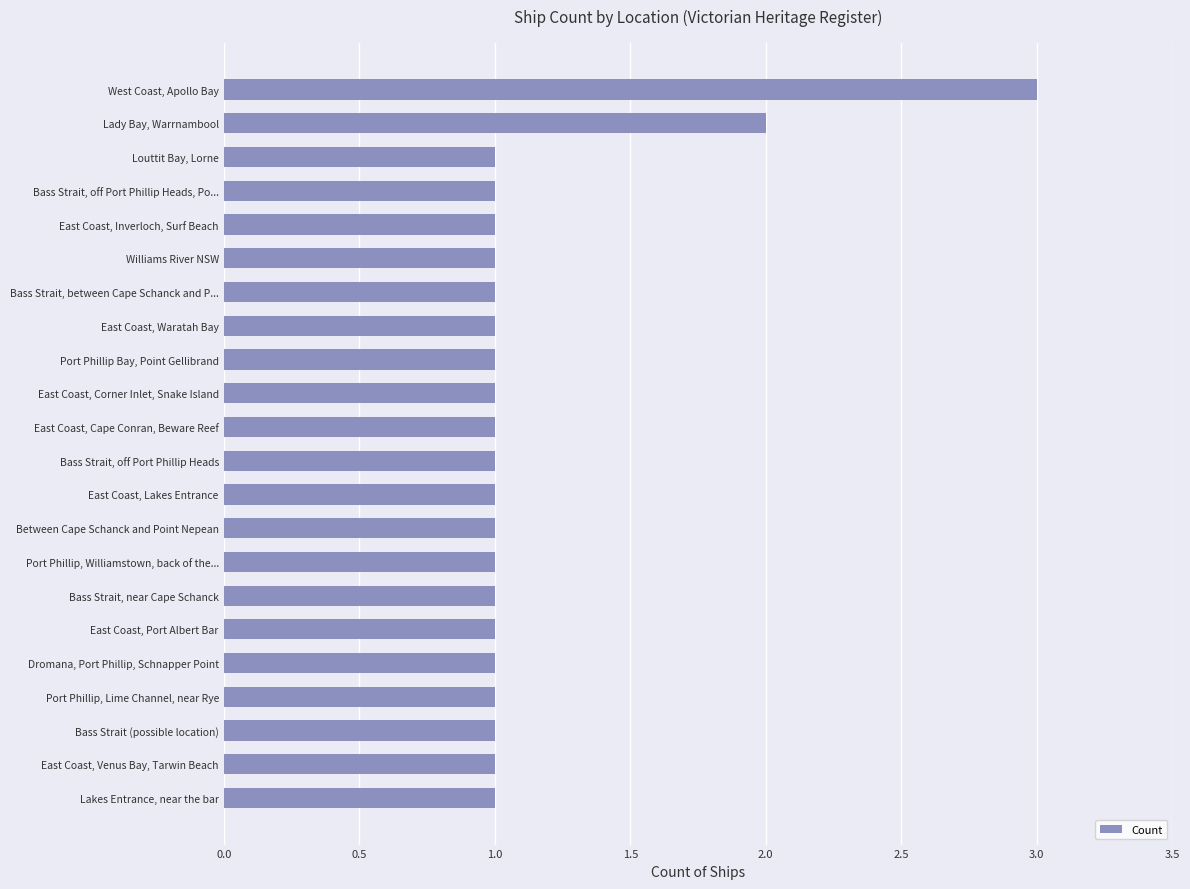

How many series are shown in this chart?

1